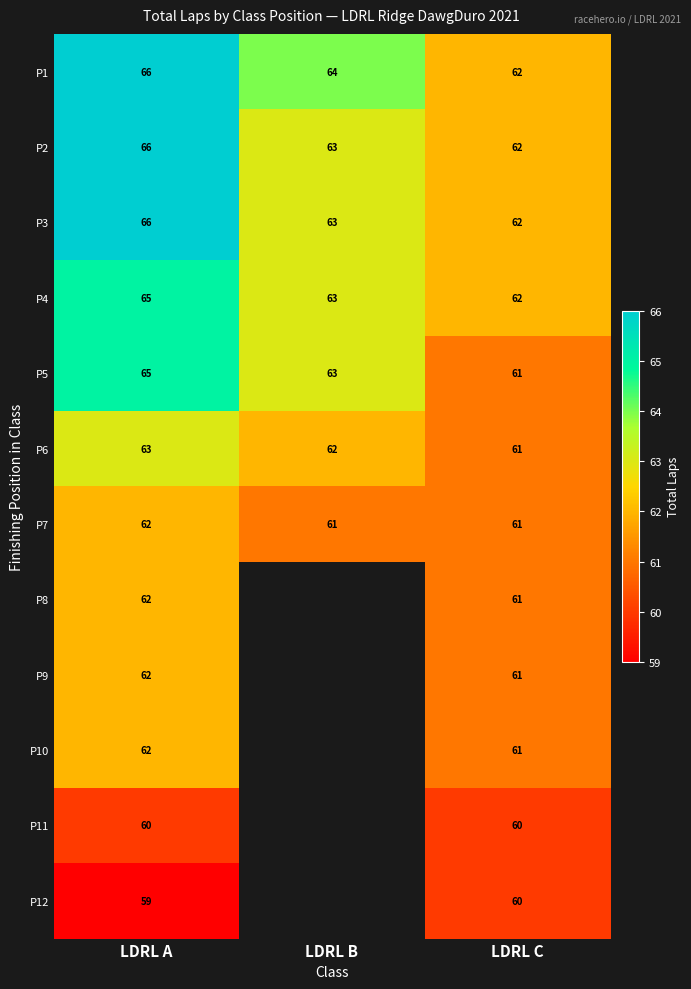

Rank the categories by P5 value from highest to lowest.

LDRL A, LDRL B, LDRL C